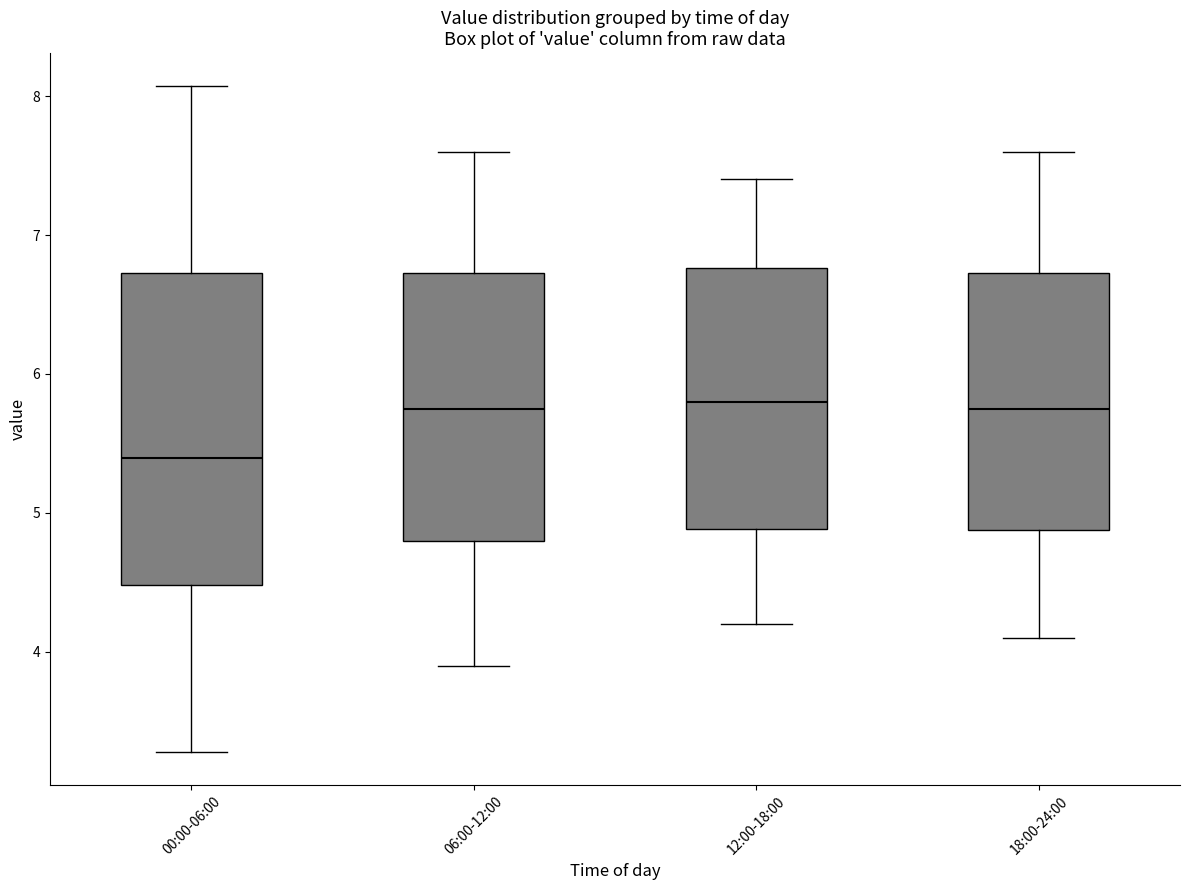

Reading left to right, read every box against the y-axis: the position of its median line, the range the box covers, and the ends of its whiskers. The values are not printed on the chart, so give them approximately, as read against the axis.

00:00-06:00: median 5.4, box 4.5 to 6.7, whiskers 3.3 to 8.1
06:00-12:00: median 5.8, box 4.8 to 6.7, whiskers 3.9 to 7.6
12:00-18:00: median 5.8, box 4.9 to 6.8, whiskers 4.2 to 7.4
18:00-24:00: median 5.8, box 4.9 to 6.7, whiskers 4.1 to 7.6